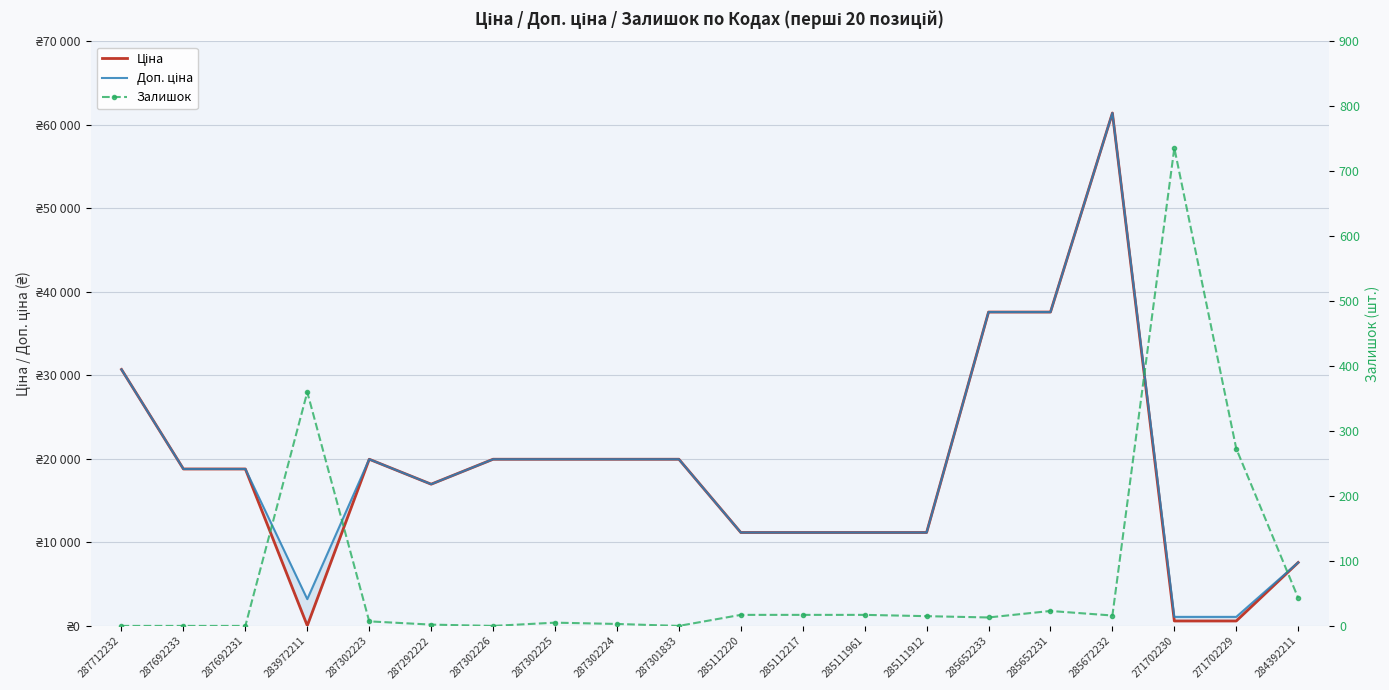

Reading left to right, transcribe all the data shown in this chart.

Ціна: 30717.1	18796.8	18796.8	32.0	19964.2	16976.3	19964.2	19964.2	19964.2	19964.2	11188.2	11188.2	11188.2	11188.2	37593.6	37593.6	61434.3	589.9	589.9	7596.5
Доп. ціна: 30717.1	18796.8	18796.8	3205.0	19964.2	16976.3	19964.2	19964.2	19964.2	19964.2	11188.2	11188.2	11188.2	11188.2	37593.6	37593.6	61434.3	1081.7	1081.7	7596.5
Залишок: 0.0	0.0	0.0	360.0	7.0	2.0	0.0	5.0	3.0	0.0	17.0	17.0	17.0	15.0	13.0	23.0	16.0	736.0	273.0	43.0